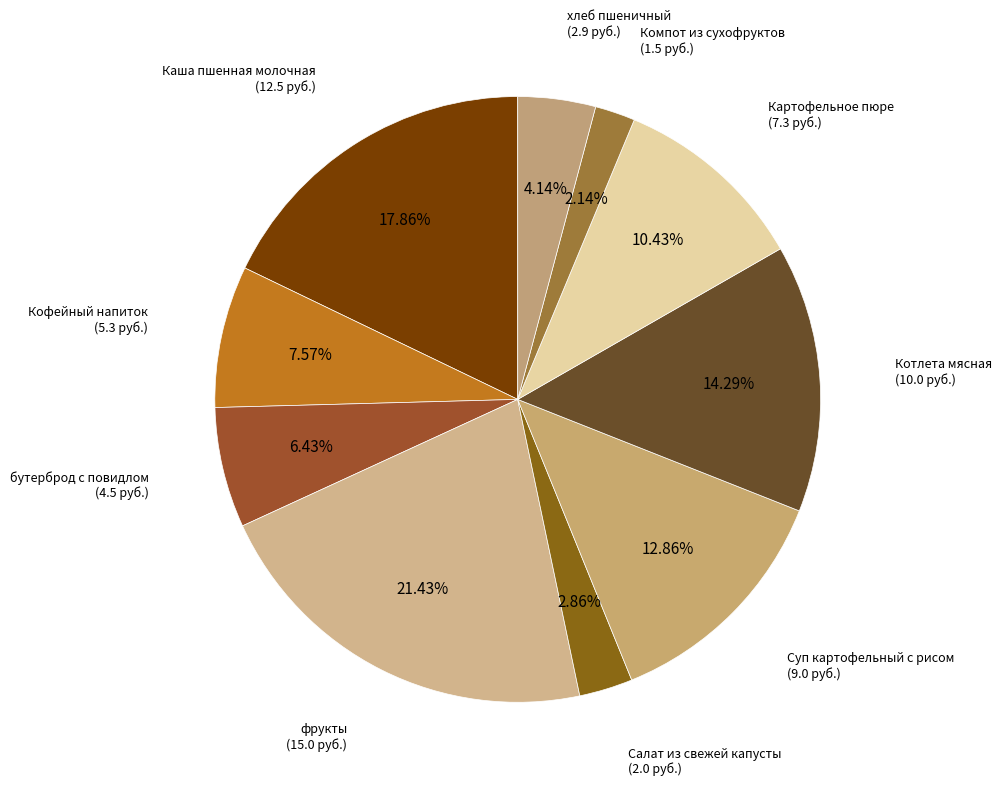

How many segments does this pie chart have?

10